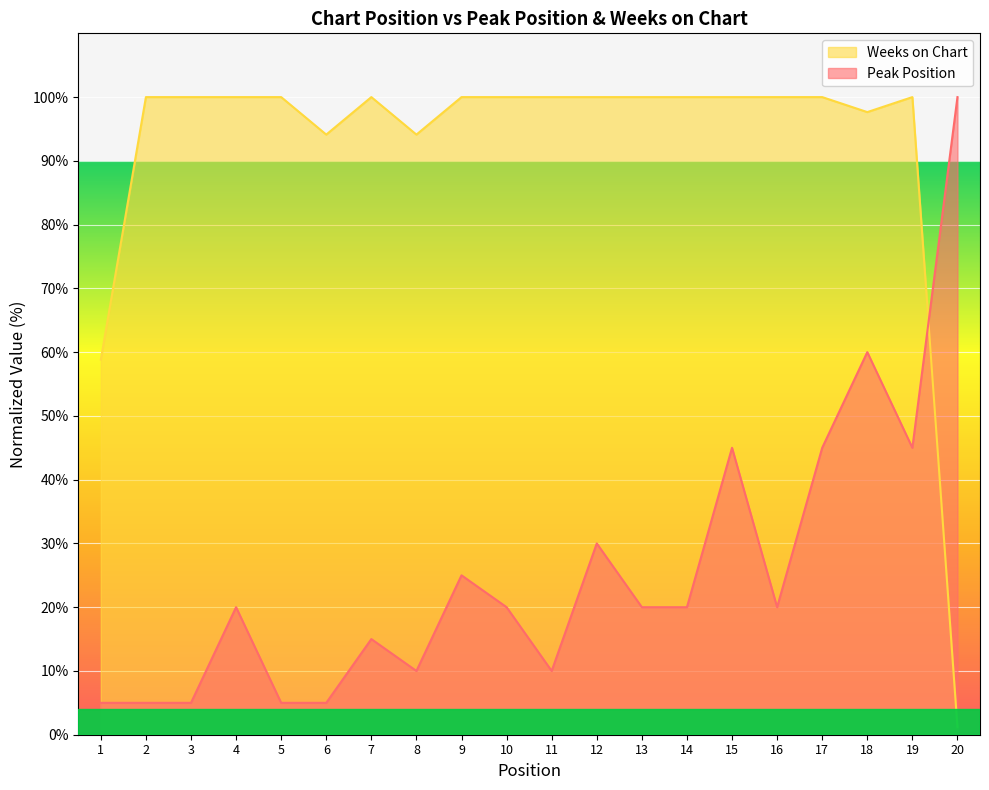

Which category has the lowest value across all series?

20